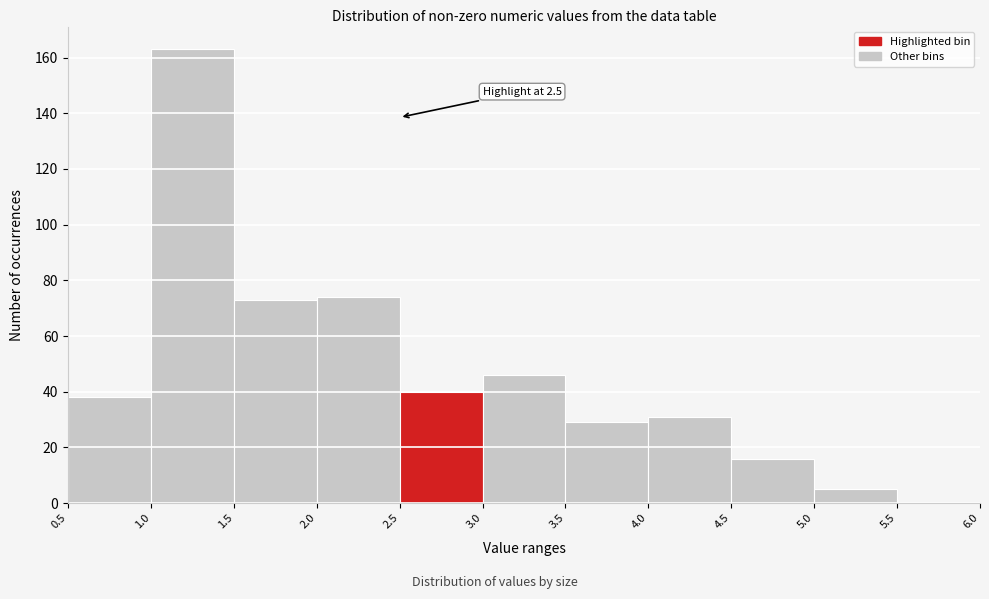

Over which range of the x-axis is the bar tallest?

1.0 to 1.5